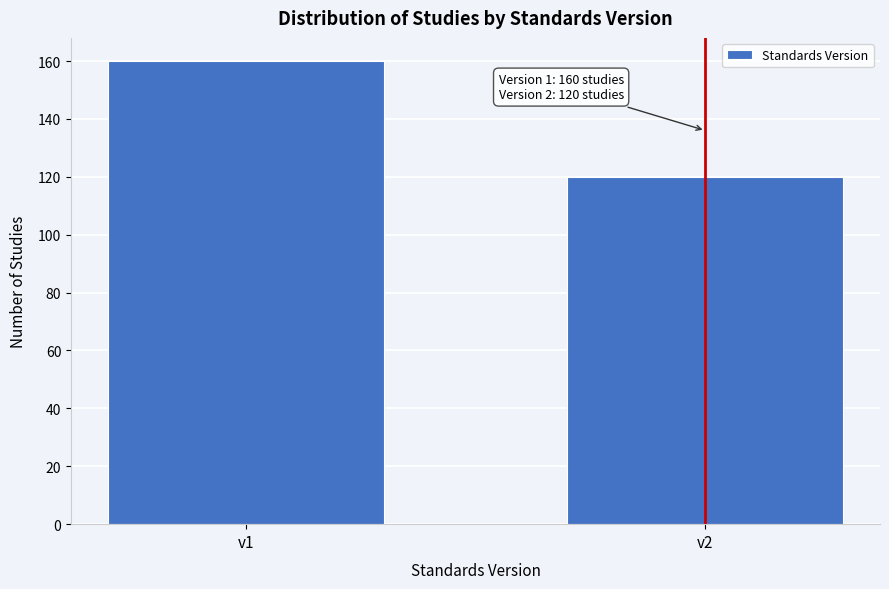

Reading left to right, extract all data points from this chart.

v1=160	v2=120